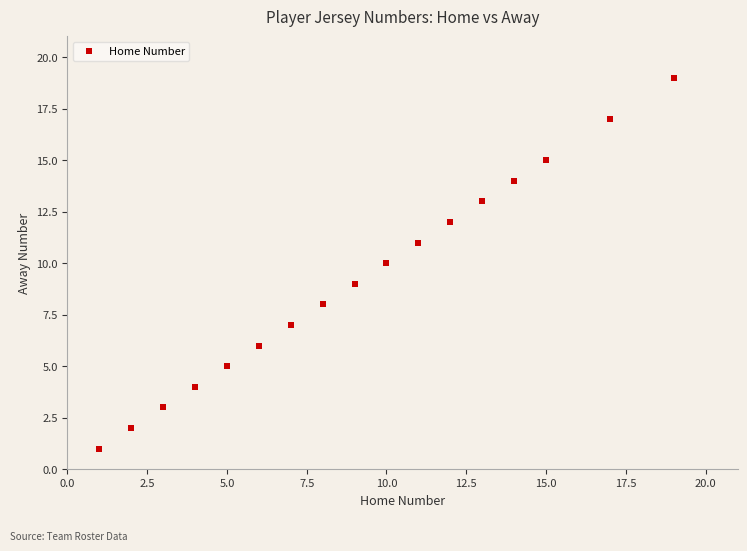

What is the range of X values (max minus min)?

18